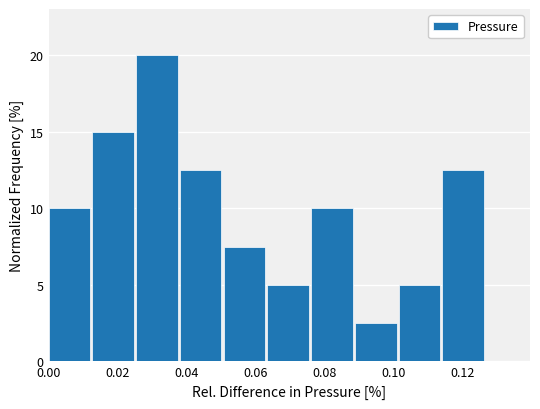

Over which range of the x-axis is the bar tallest?

0.026 to 0.038